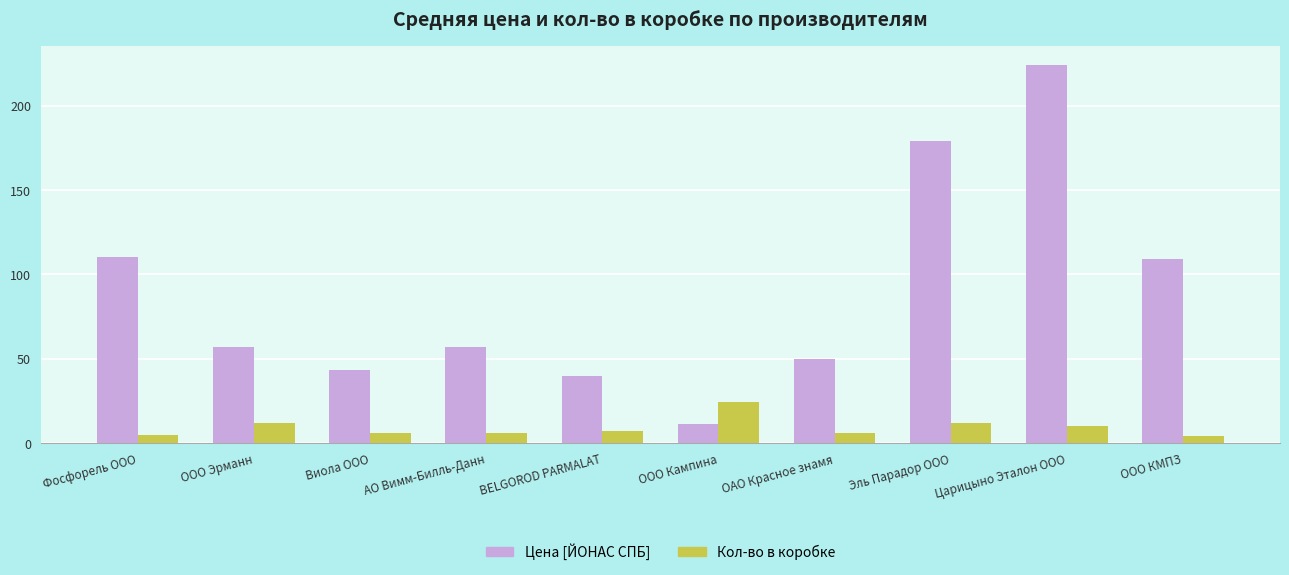

What is the difference between the Кол-во в коробке values at BELGOROD PARMALAT and Виола ООО?

1